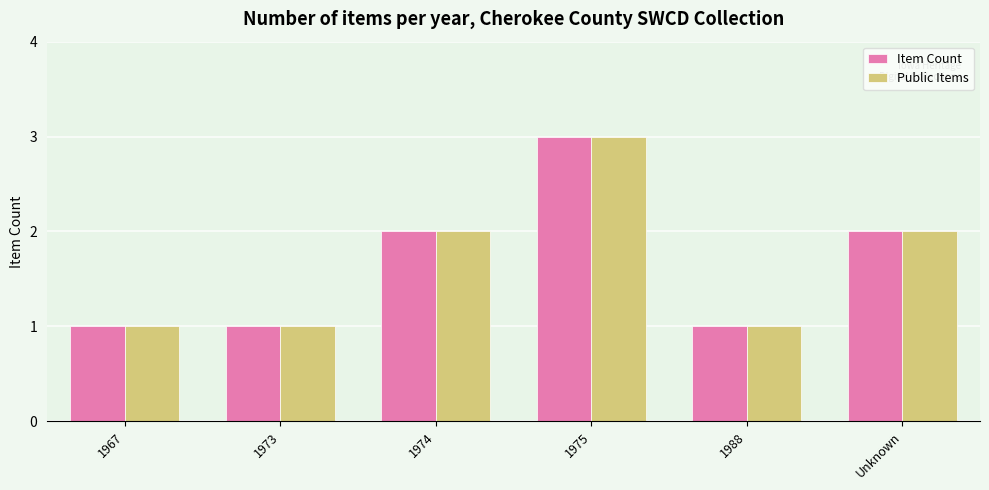

At which category does the chart reach its peak across all series?

1975